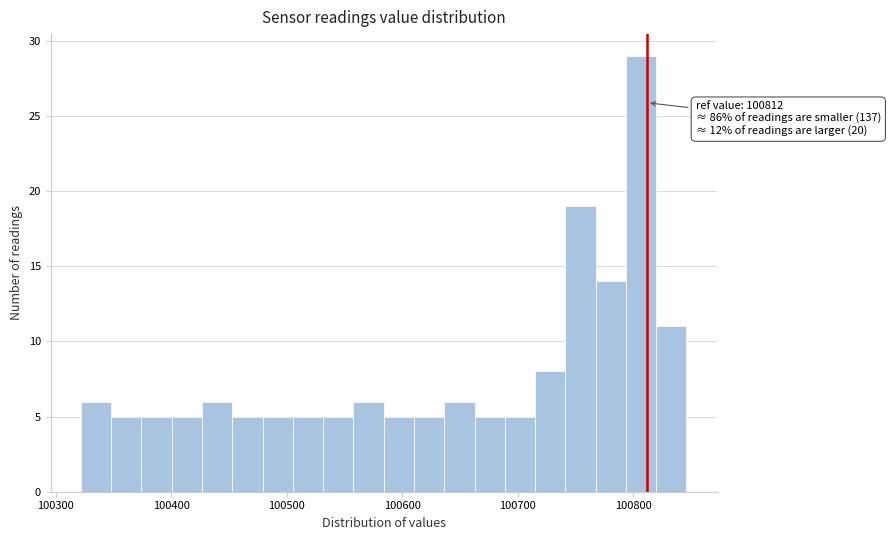

Read against the x-axis, roughly where is the centre of the tallest bar?

100810